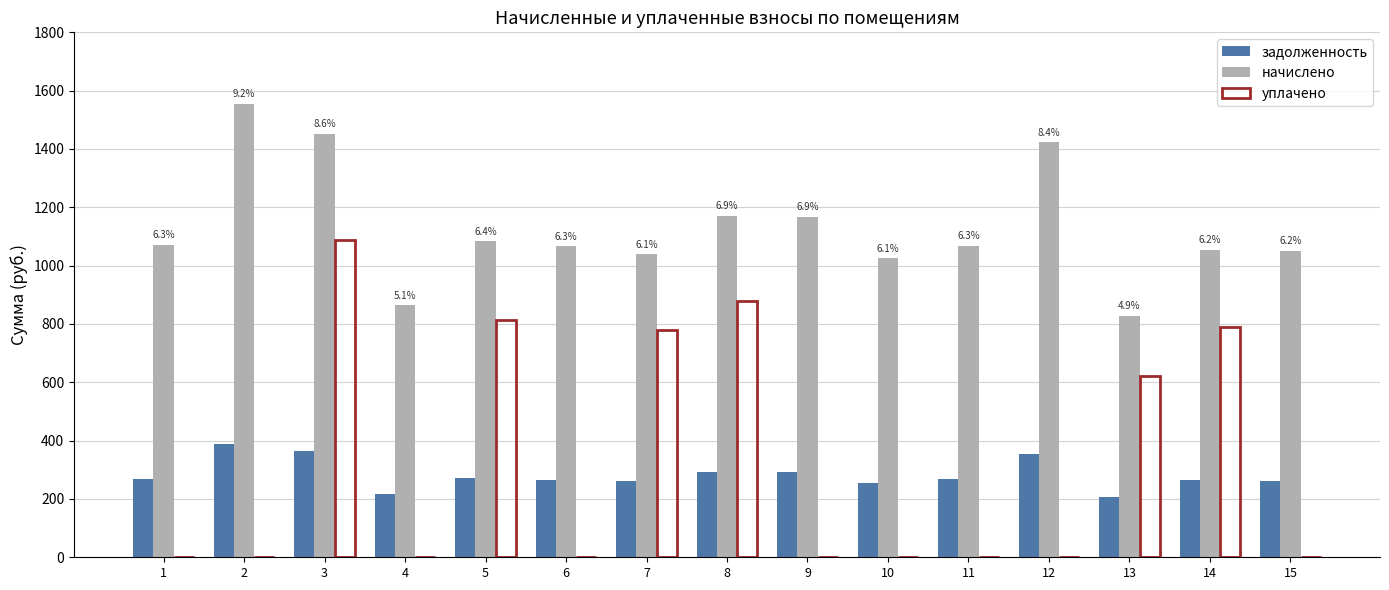

Is the value of уплачено at 2 greater than the value of начислено at 7?

No